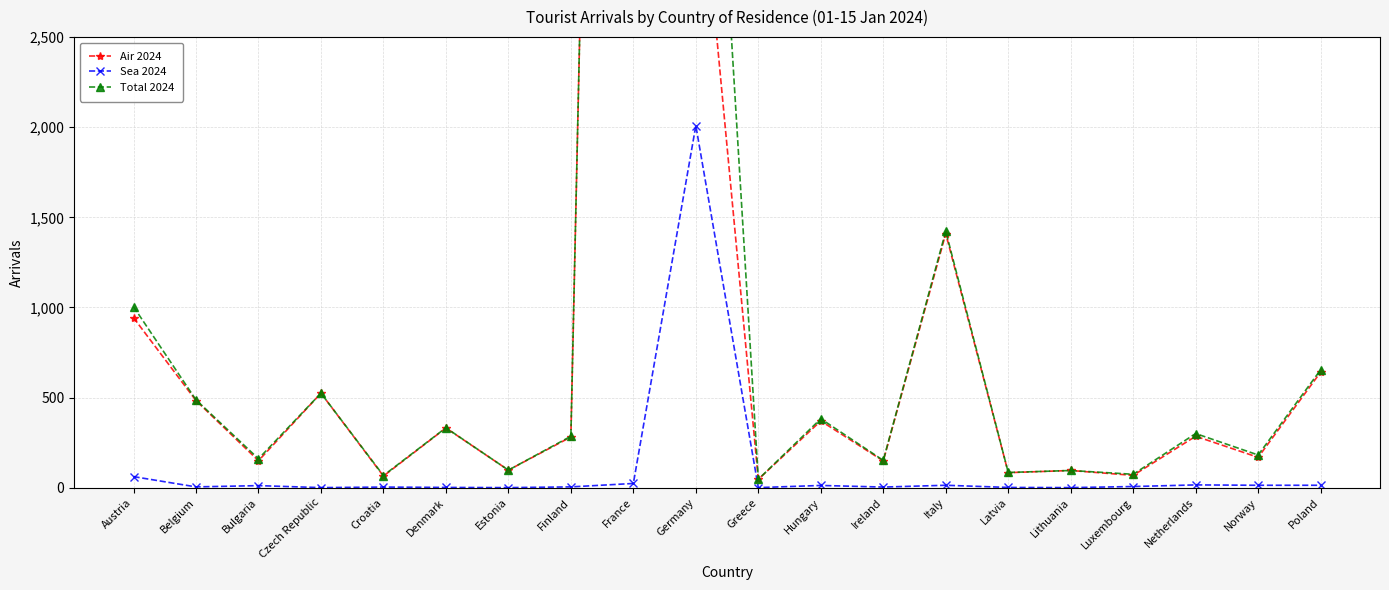

Which label corresponds to the smallest value in the chart?

Czech Republic